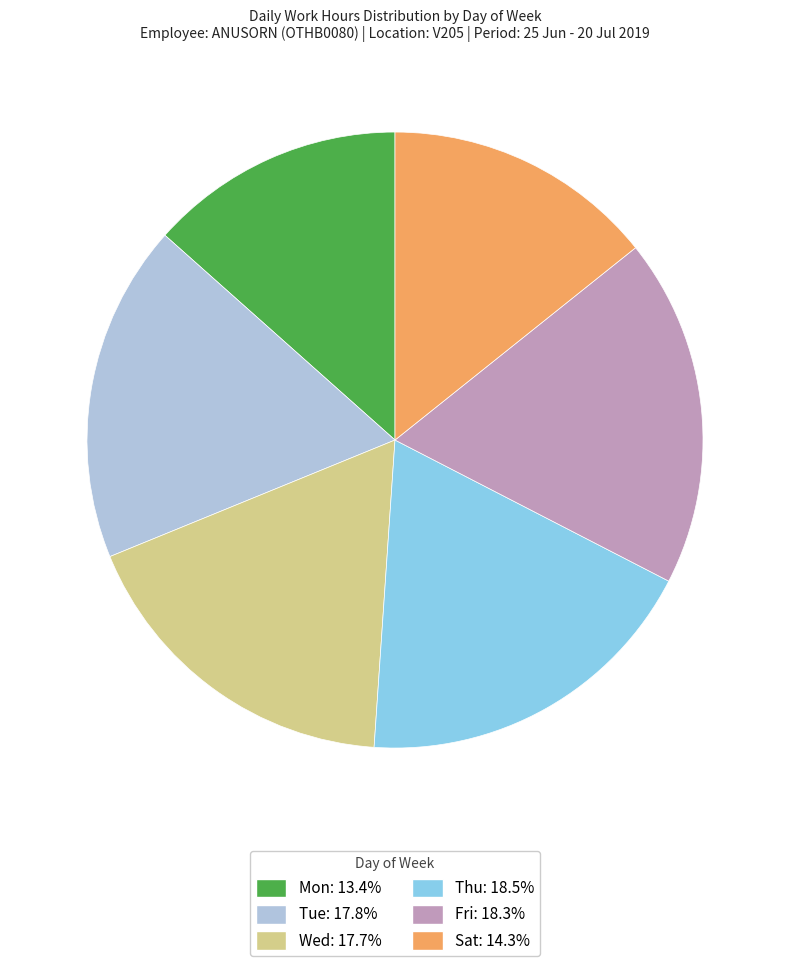

Does any single category account for the majority?

No